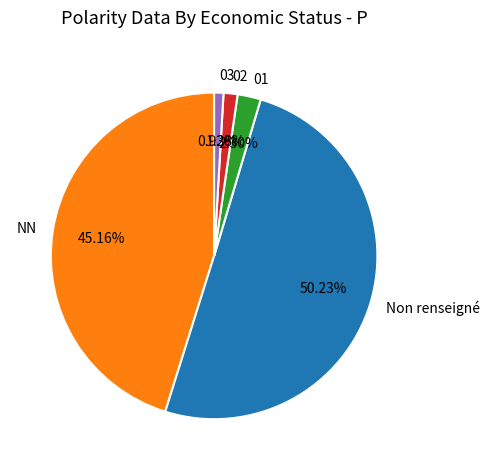

To the nearest percent, what is the combined percentage of 03 and 01?

3%